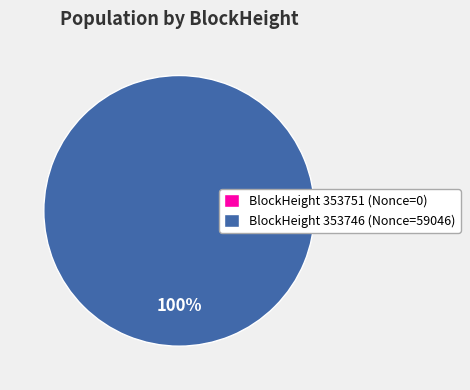

True or false: 353746 accounts for 99% of the total.

False